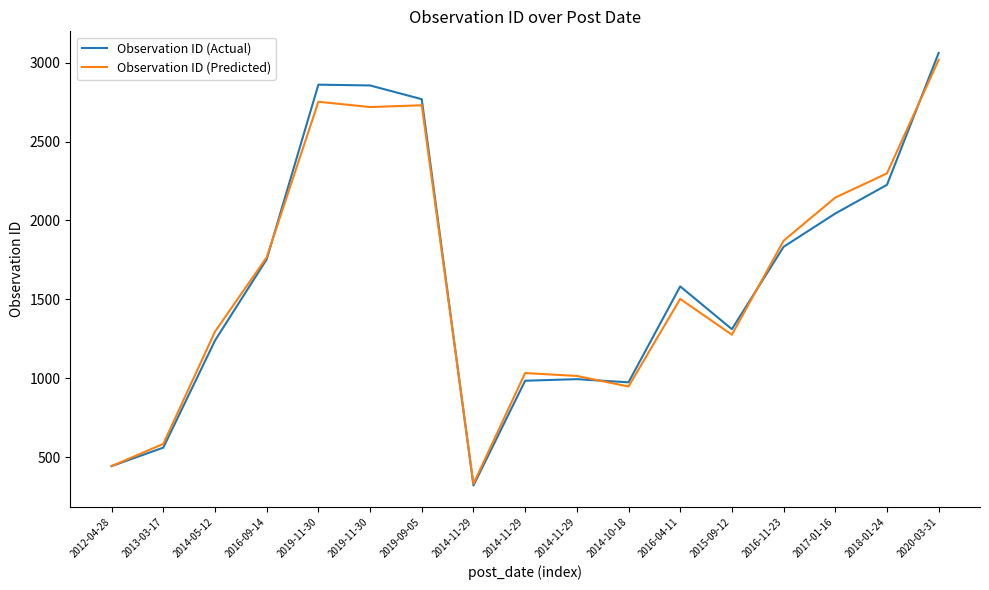

How many lines are shown in the chart?

2